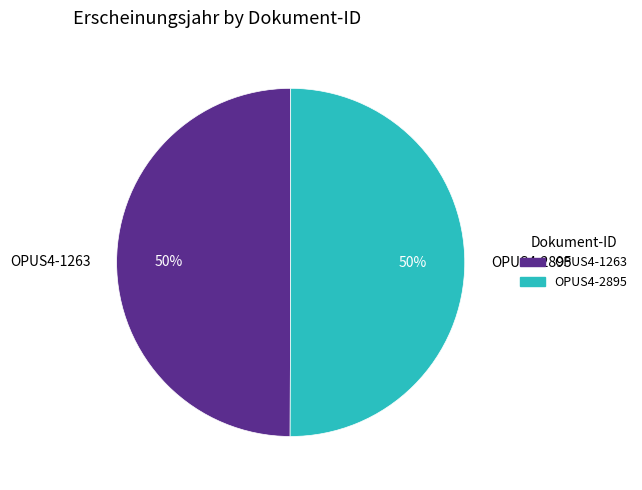

The OPUS4-2895 slice represents 37% of the pie. True or false?

False